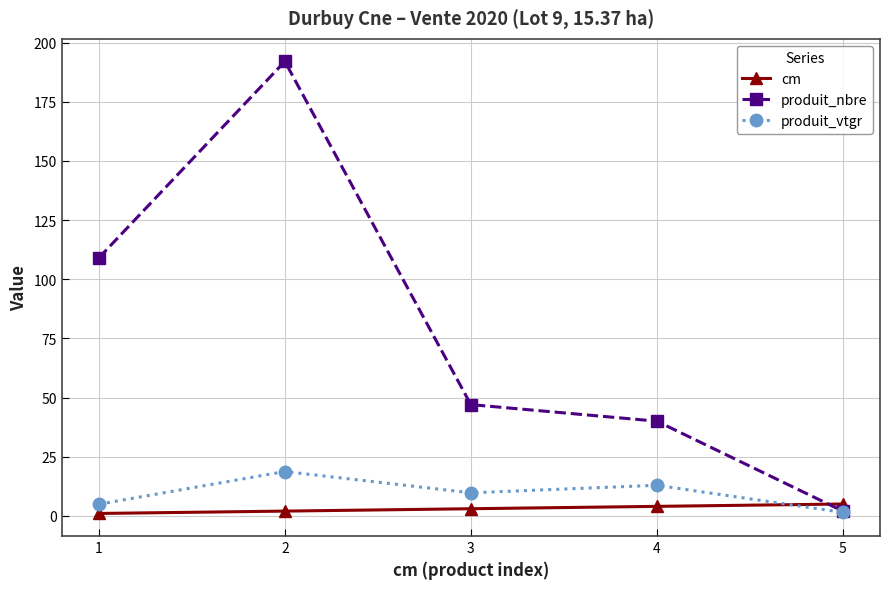

Which category has the highest value across all series?

2